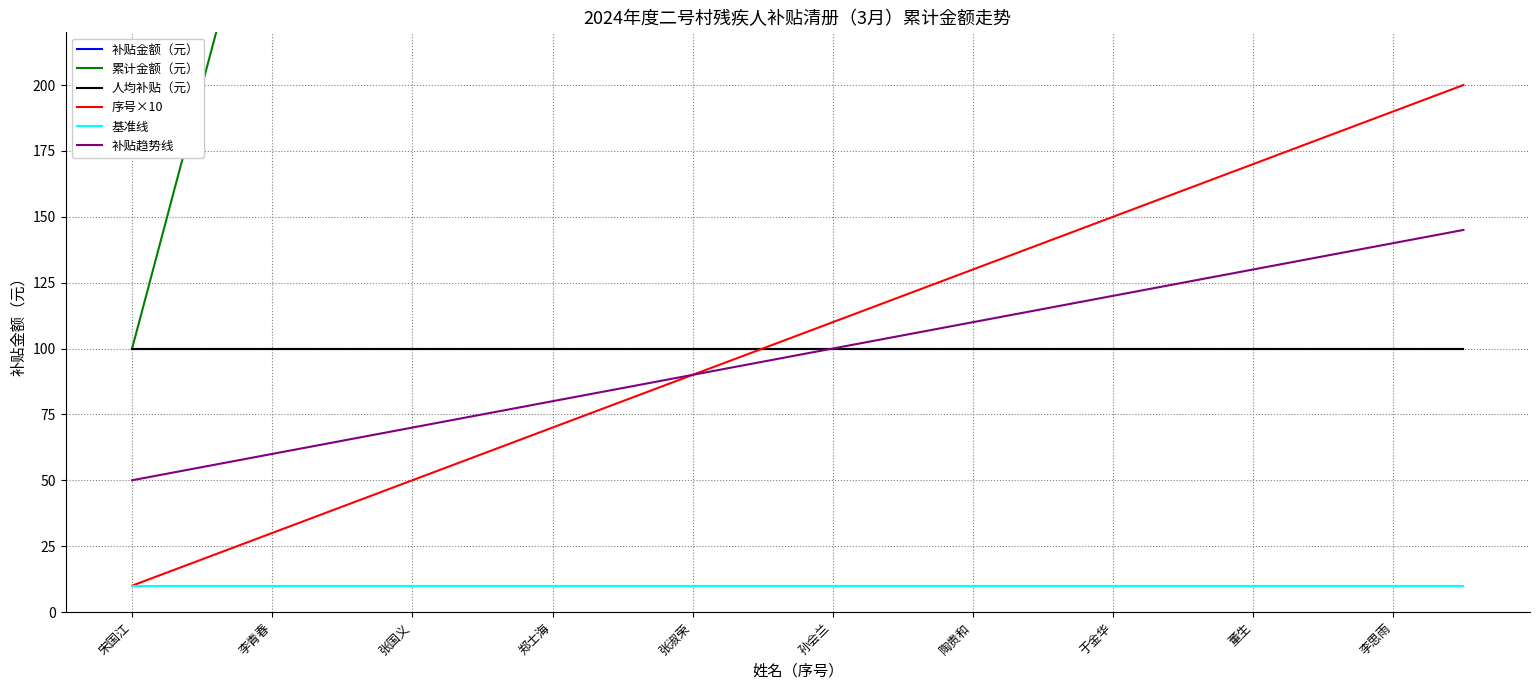

What is the difference between the maximum and minimum values in the 补贴趋势线 series?

95